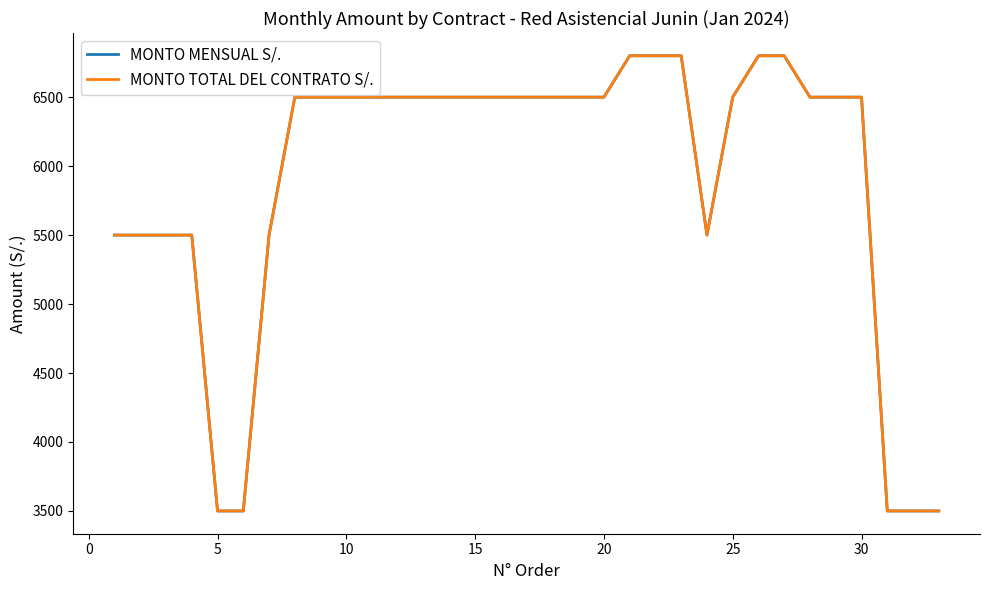

Is this an area chart (filled region under the line)?

No